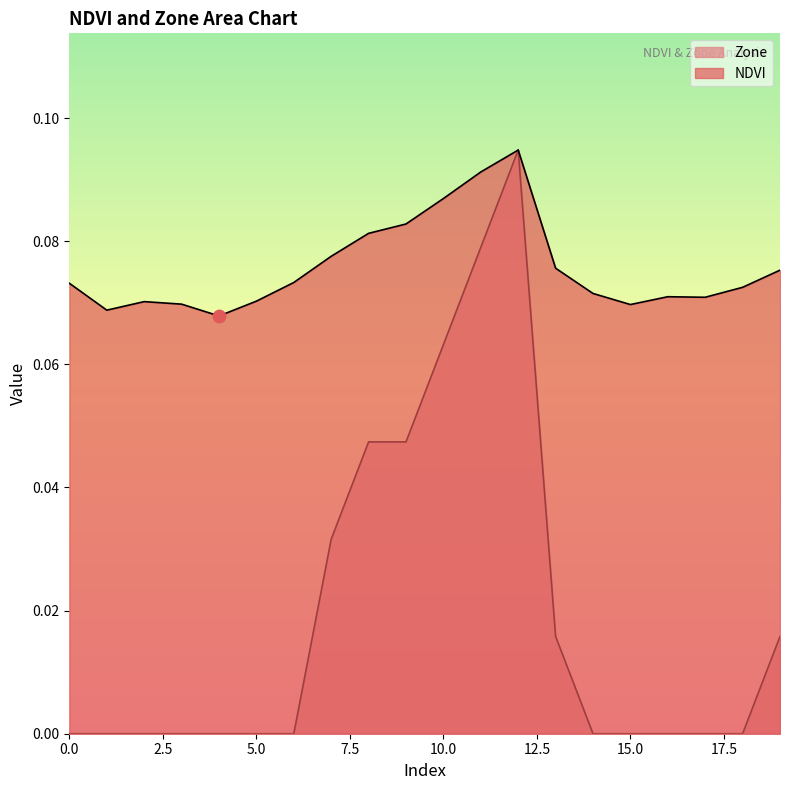

Which series contains the lowest Y value?

Zone